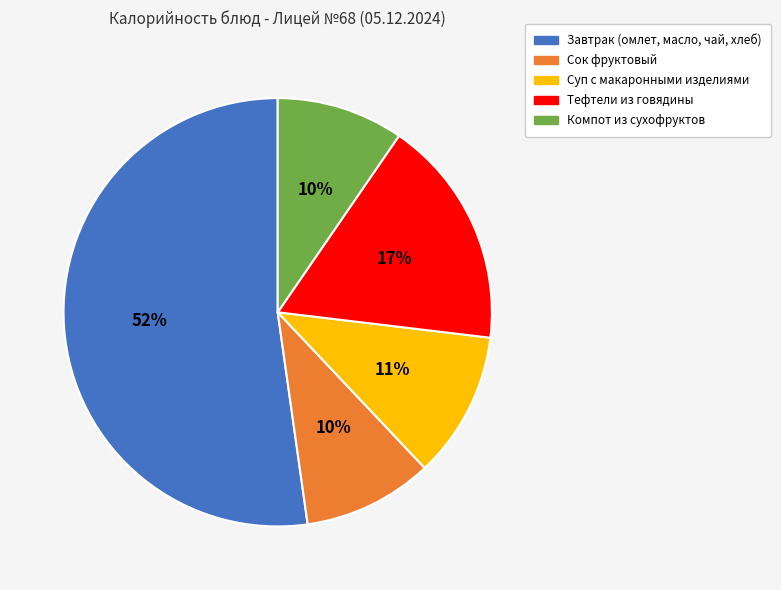

Which slice is the largest?

Завтрак (омлет, масло, чай, хлеб)